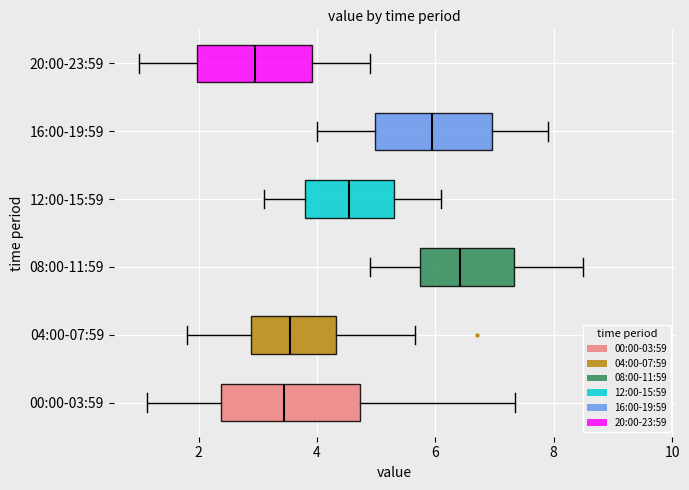

Which box's median line is the furthest to the left?

20:00-23:59